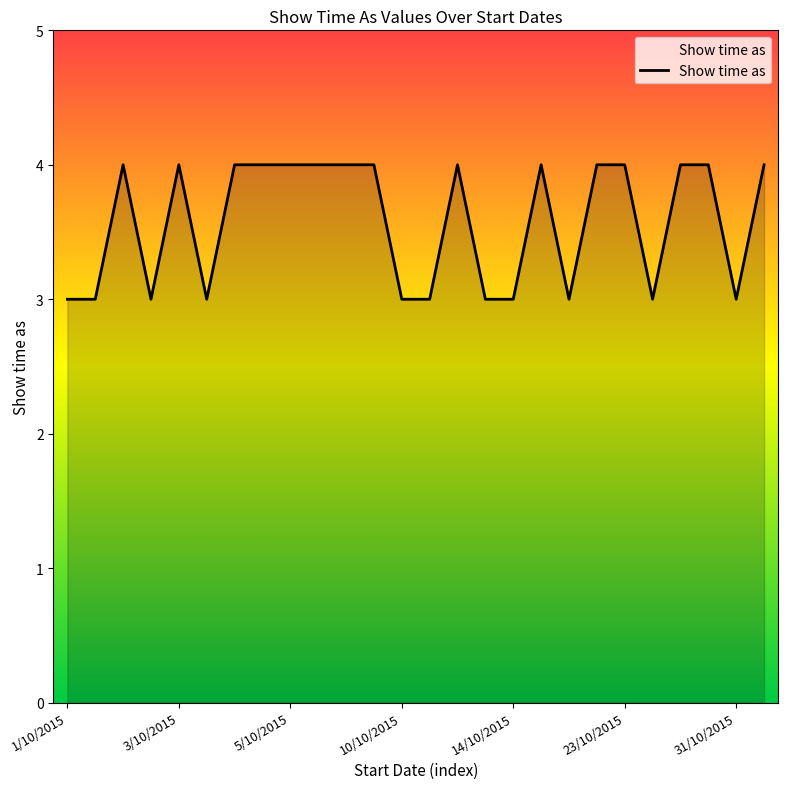

What is the maximum value shown in the chart?

4